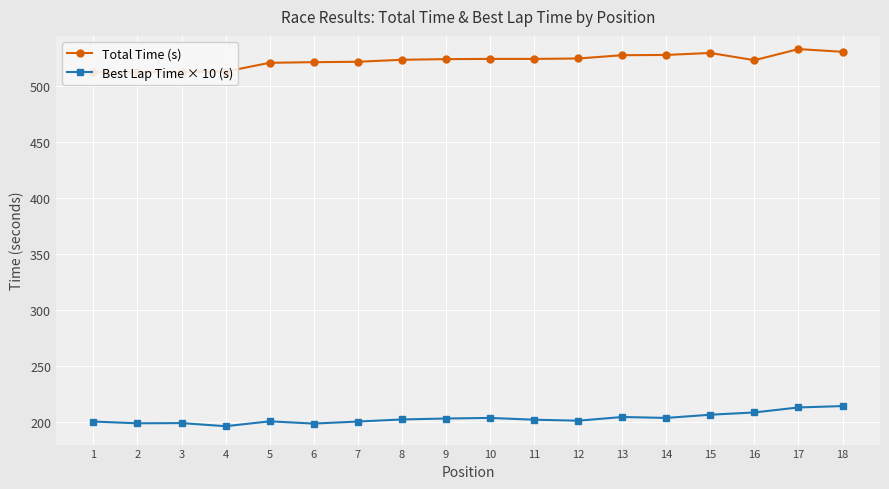

Reading left to right, what are all the values shown in this chart?

Total Time (s): 512.3	512.8	512.9	513.1	521.0	521.5	521.9	523.7	524.2	524.5	524.5	524.8	527.7	528.0	529.8	523.3	533.2	530.8
Best Lap Time × 10 (s): 200.6	199.0	199.2	196.4	200.8	198.8	200.6	202.4	203.3	203.8	202.2	201.3	204.6	203.8	206.7	208.7	213.2	214.4